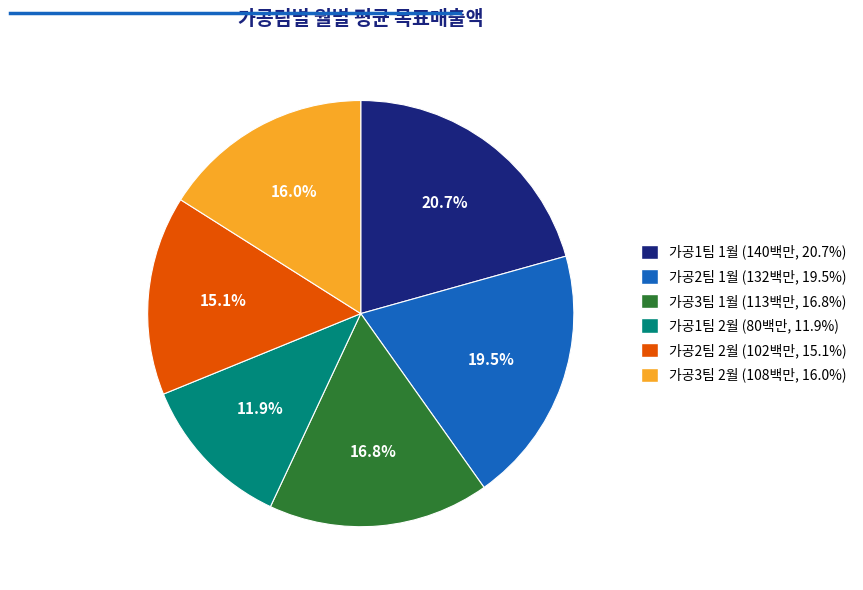

What percentage is NOT represented by 가공1팀 1월?

79.3%